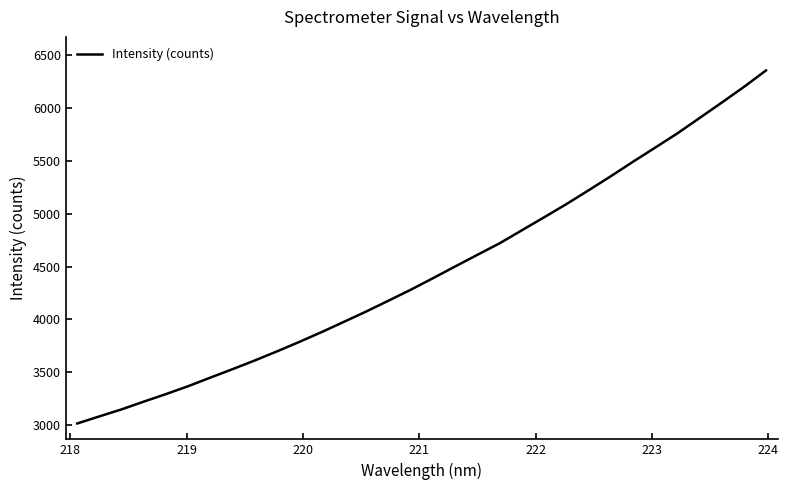

What is the difference between the maximum and minimum values?

3344.6